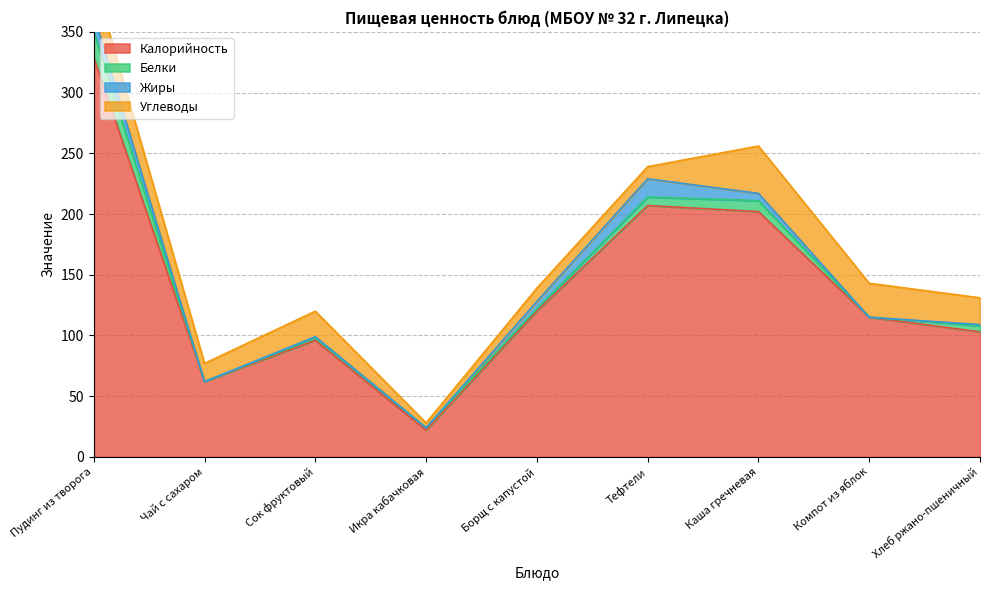

Rank the series at Компот из яблок from highest to lowest value.

Калорийность, Углеводы, Белки, Жиры